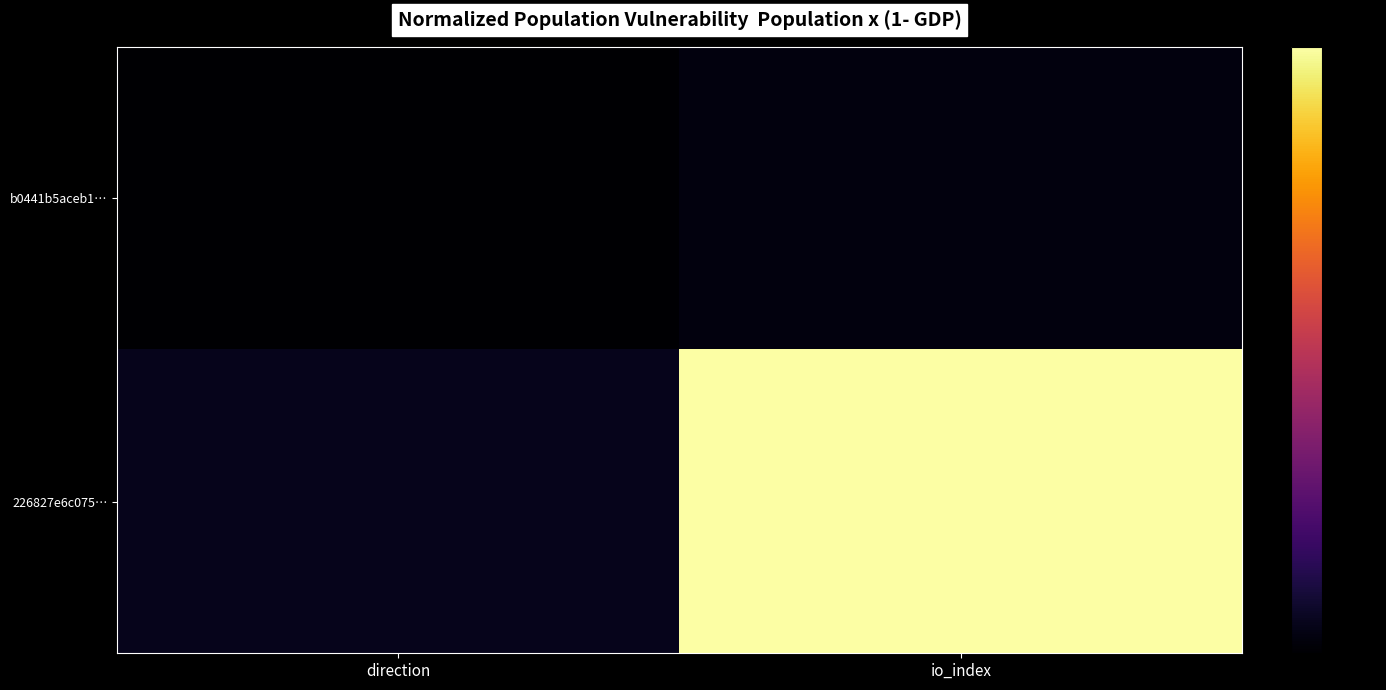

Reading left to right, transcribe all the data shown in this chart.

b0441b5aceb1…: direction=0.0	io_index=0.0
226827e6c075…: direction=0.0	io_index=1.0